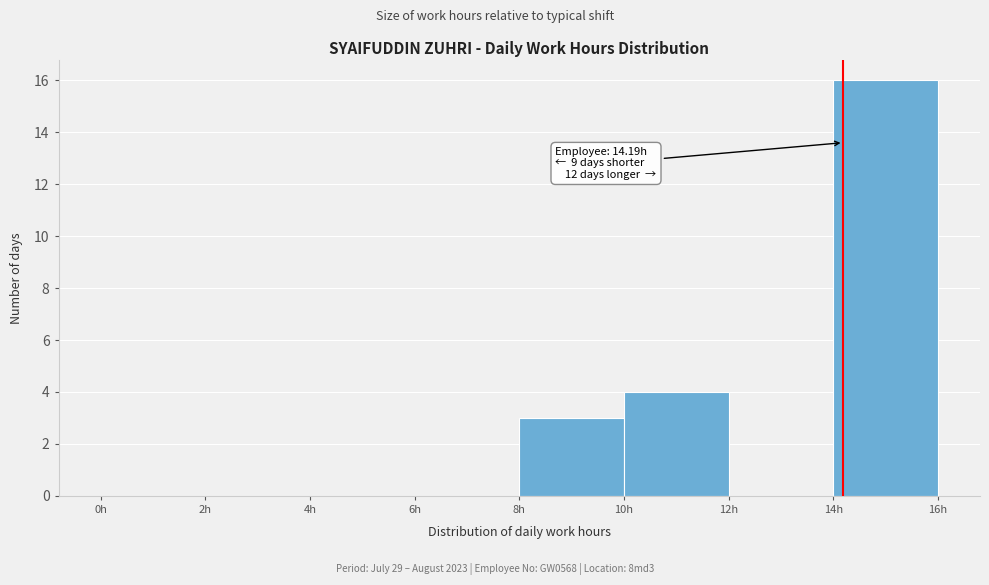

Which range on the x-axis has the tallest bar?

14 to 16